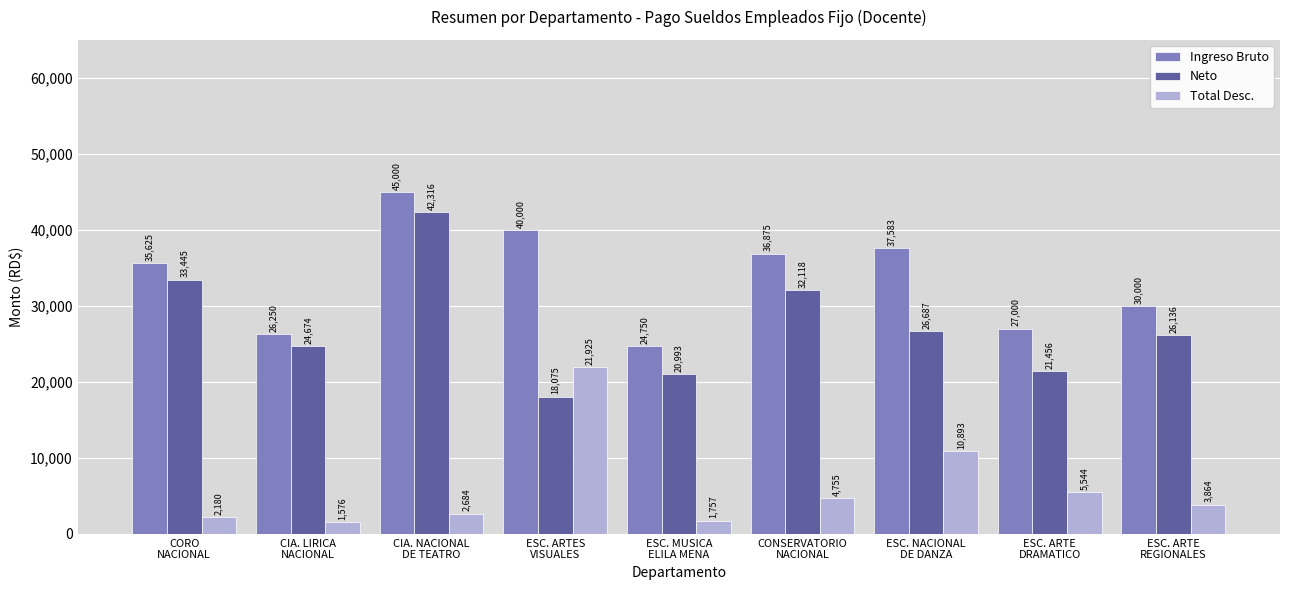

How many data points does each series have?

9